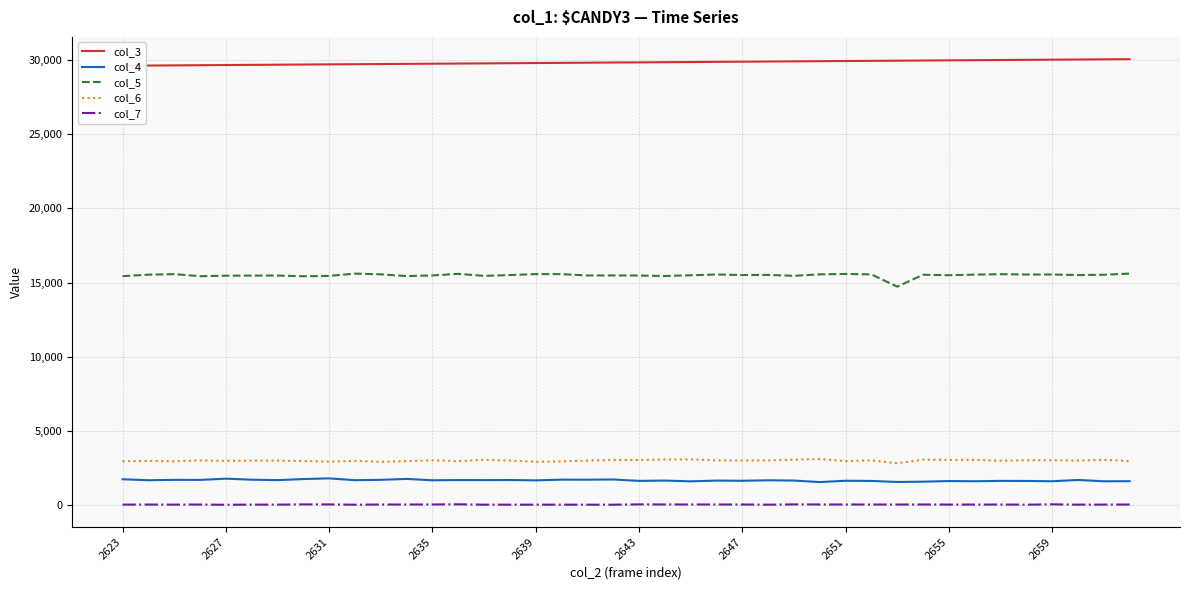

At which category is the sum across all series the highest?

39